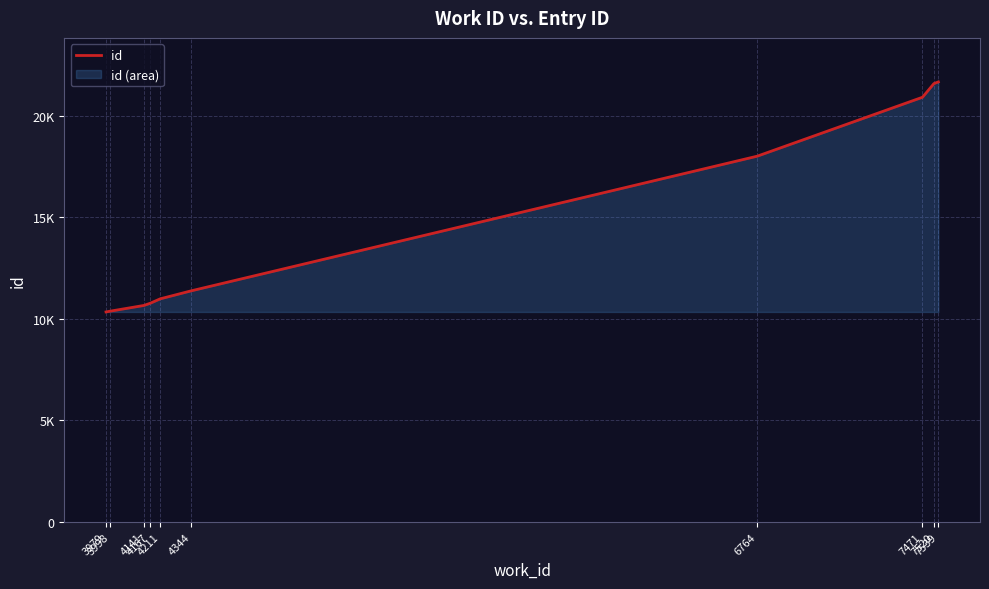

What is the sum of all values?

146635